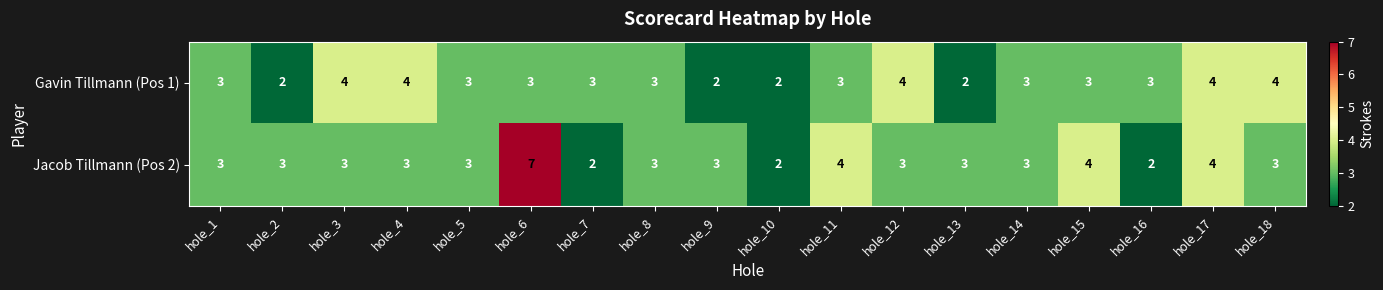

True or false: Jacob Tillmann (Pos 2) has a value of 3 at hole_3.

True